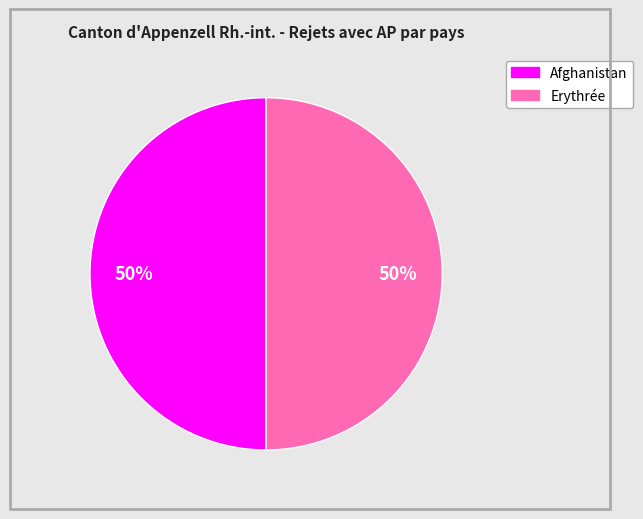

To the nearest percent, what is the average slice percentage?

50%